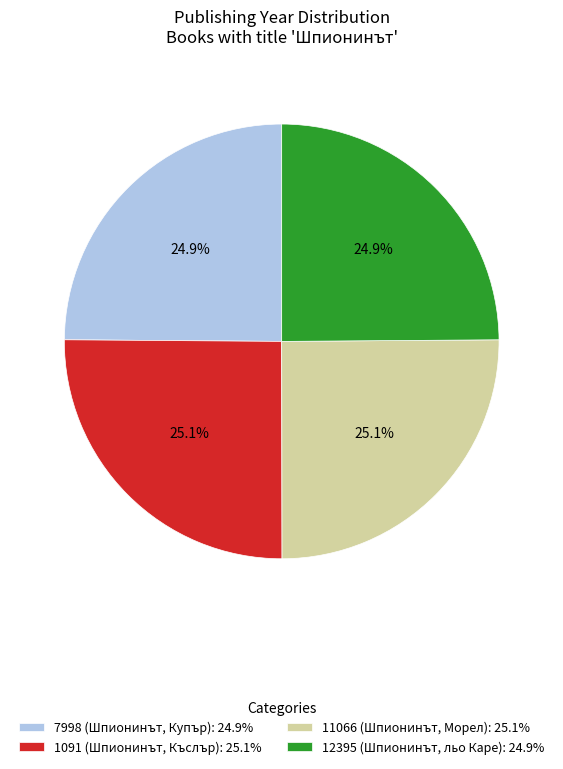

Is it true that 12395 (Шпионинът, льо Каре) is 25% of the pie?

True